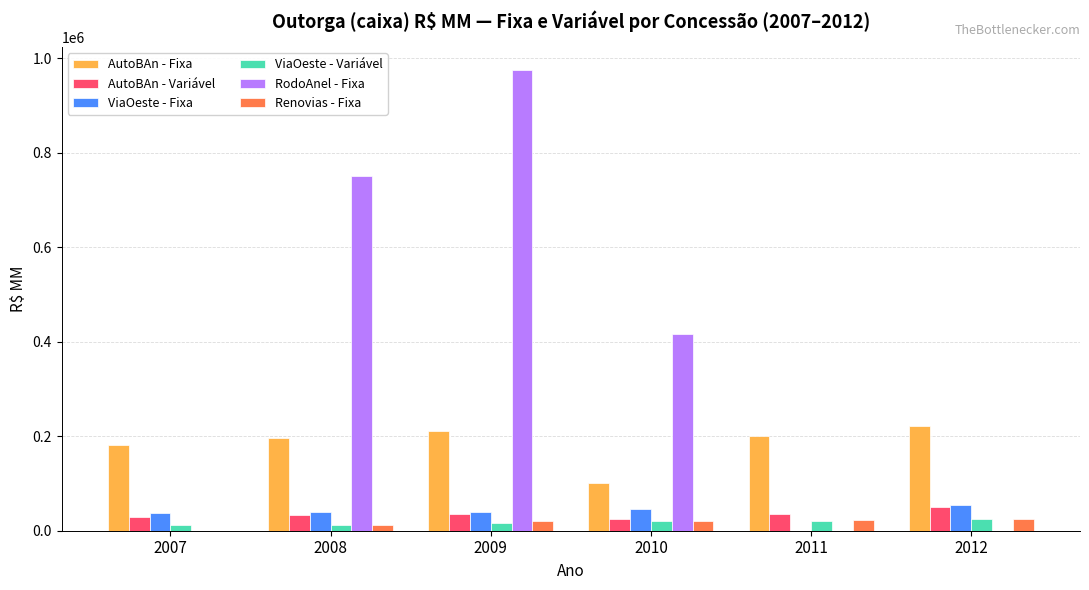

True or false: ViaOeste - Variável has a value of 19800.0 at 2010.

True